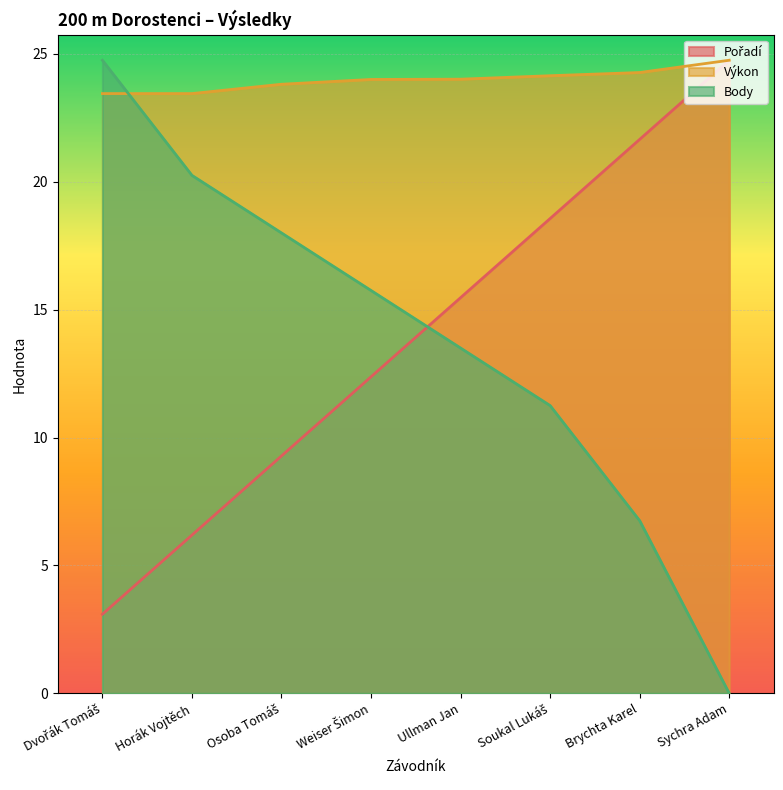

Is it true that Výkon equals 8.5 at Brychta Karel?

False